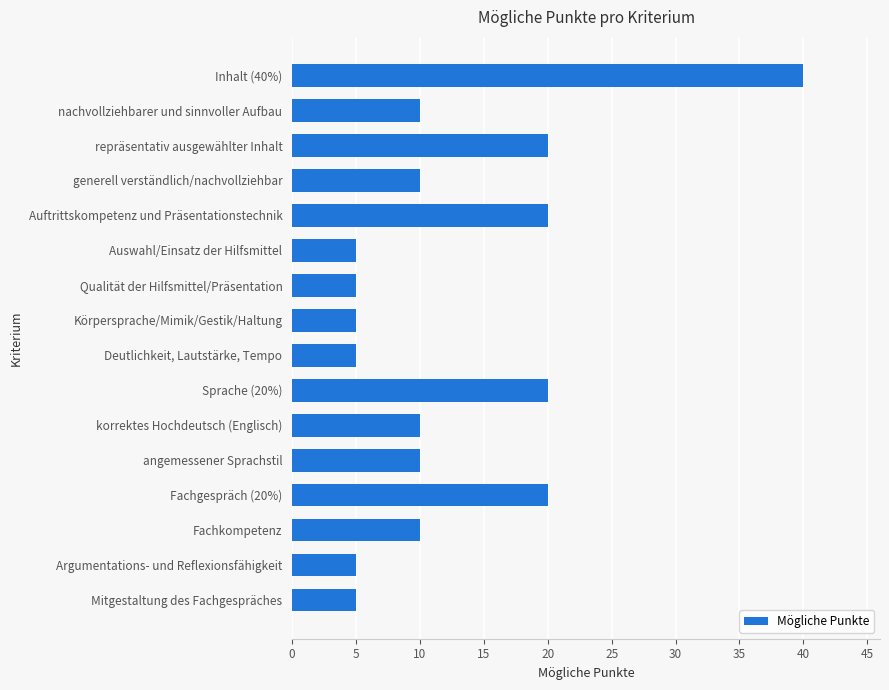

True or false: the data shows 5 at Deutlichkeit, Lautstärke, Tempo.

True